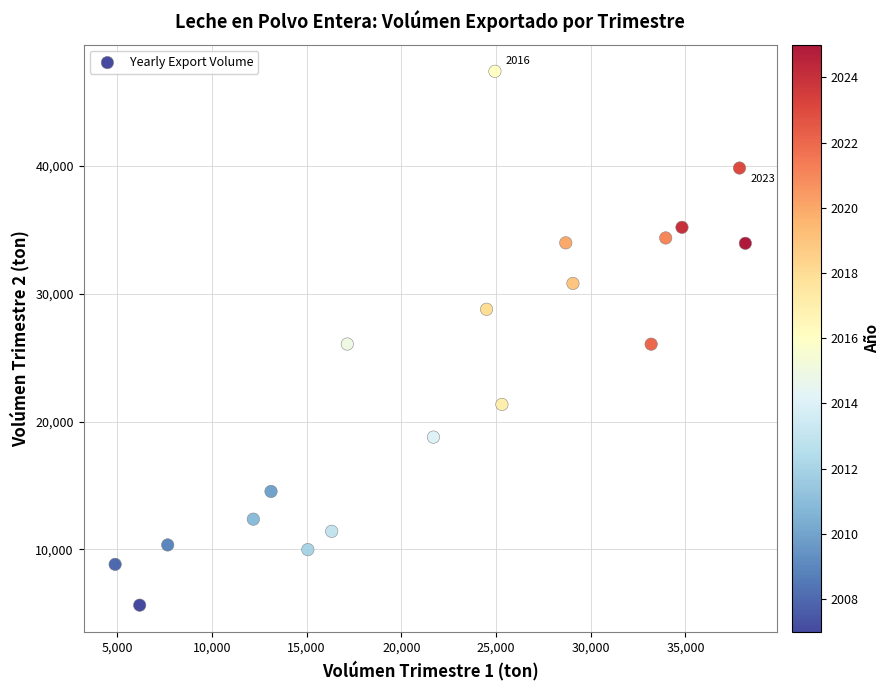

What is the range of Y values (max minus min)?

41769.3